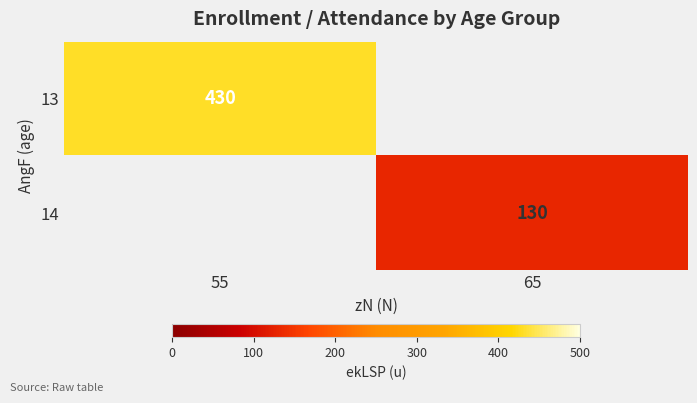

Between 55 and 65, which is larger?

65